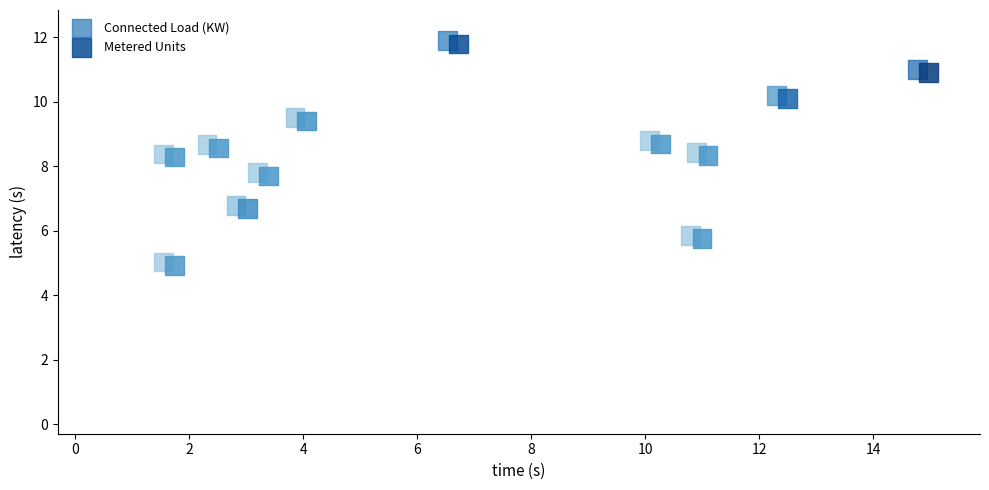

What are all the series names shown in the legend?

Connected Load (KW), Metered Units